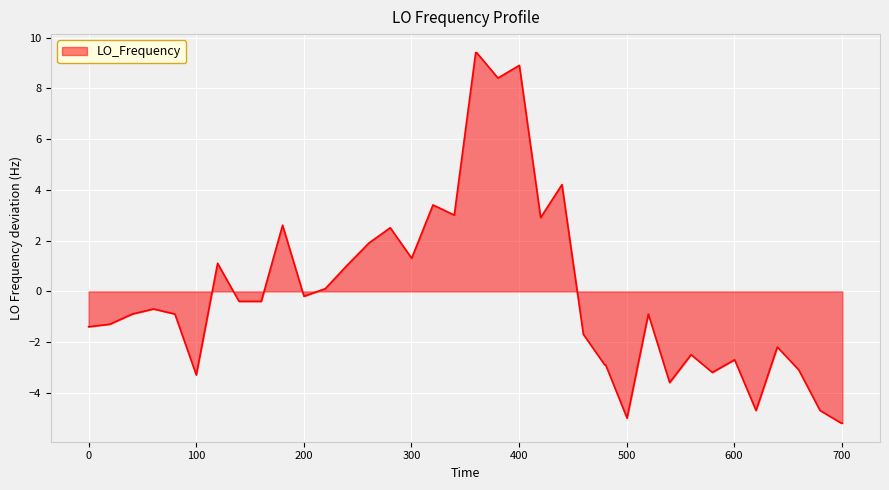

Reading left to right, what are all the values shown in this chart?

-1.4	-1.3	-0.9	-0.7	-0.9	-3.3	1.1	-0.4	-0.4	-0.4	2.6	-0.2	0.1	1.0	1.9	2.5	1.3	3.4	3.0	9.4	9.4	8.4	8.9	2.9	4.2	-1.7	-2.9	-2.9	-5.0	-0.9	-3.6	-2.5	-3.2	-2.7	-4.7	-2.2	-3.1	-4.7	-5.2	-5.2